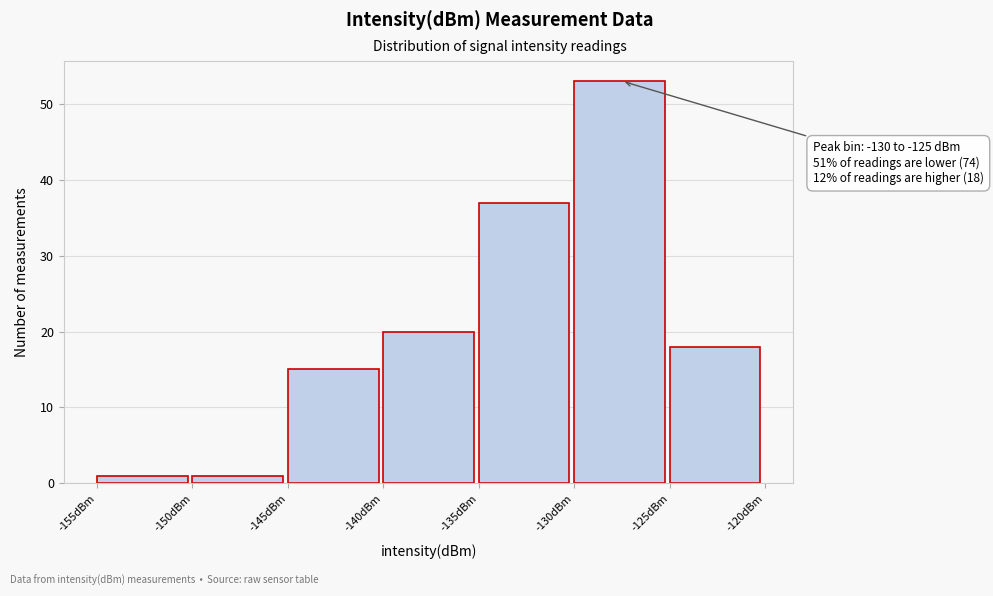

Which range on the x-axis has the tallest bar?

-130 to -125